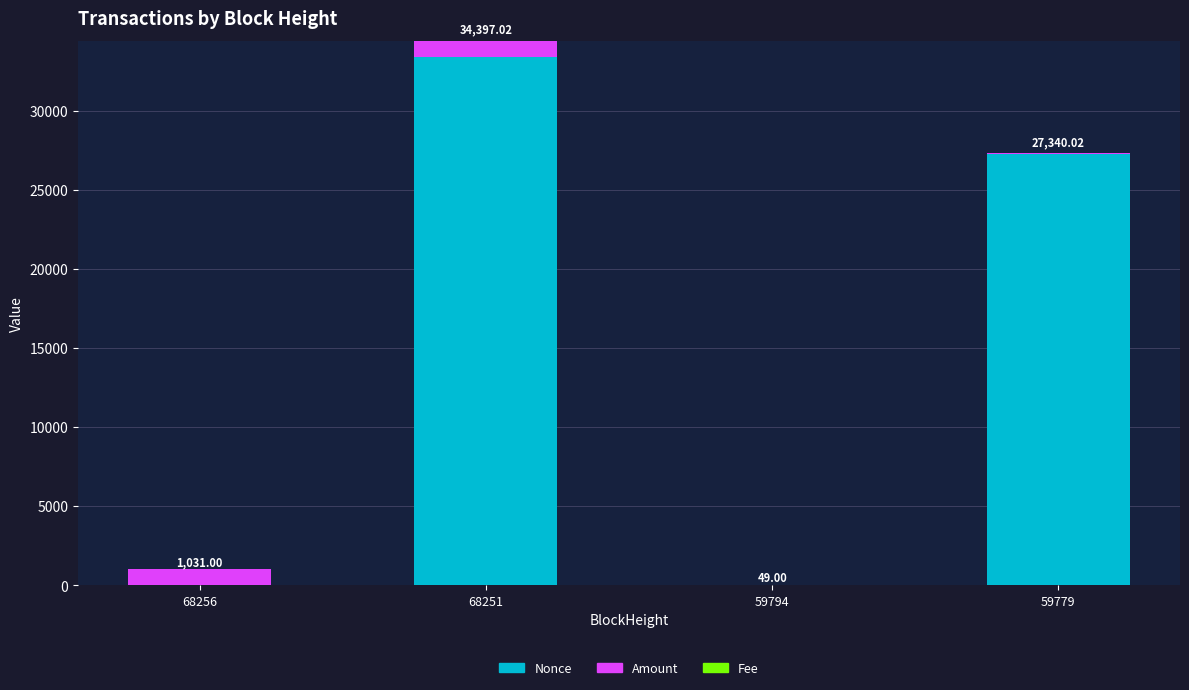

Count the number of categories in the chart.

4